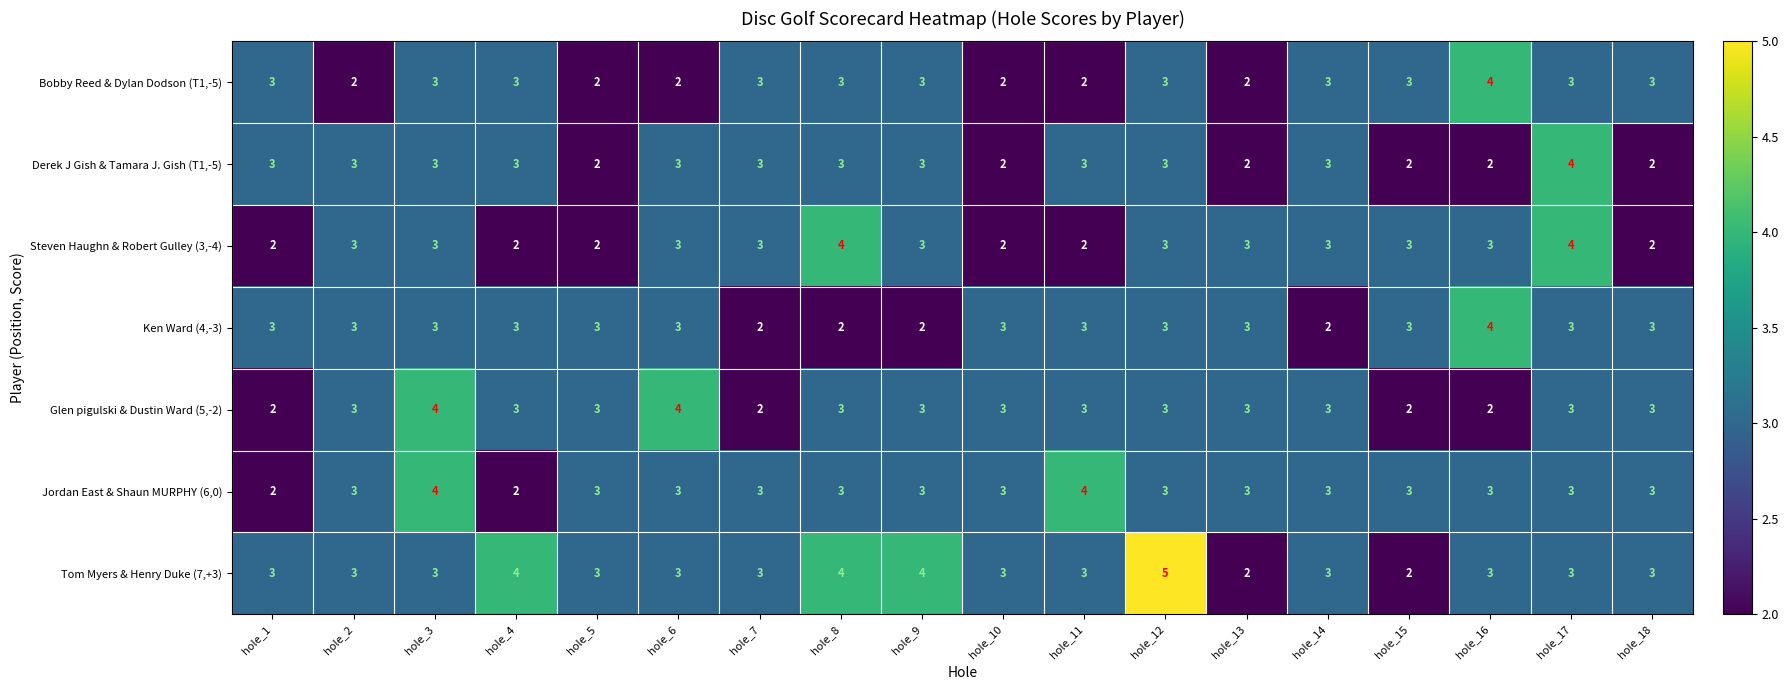

What is the total value across all series at hole_1?

18